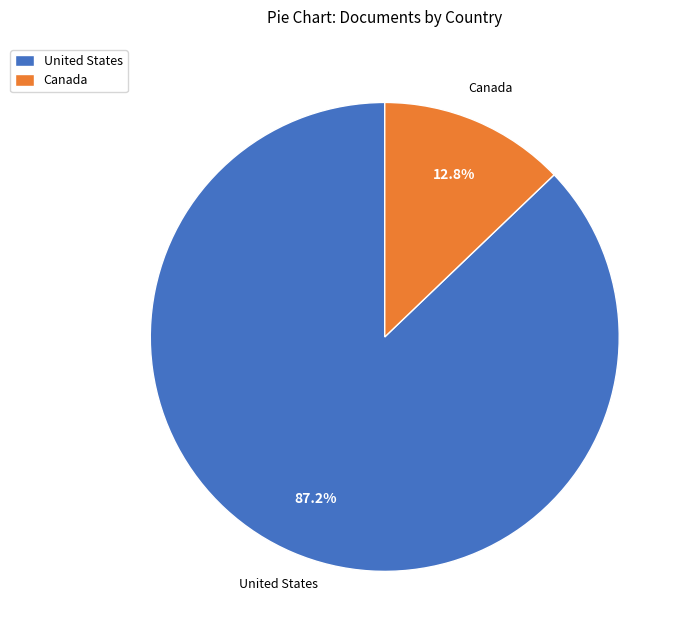

Approximately how many times larger is the value at United States compared to Canada?

6.8